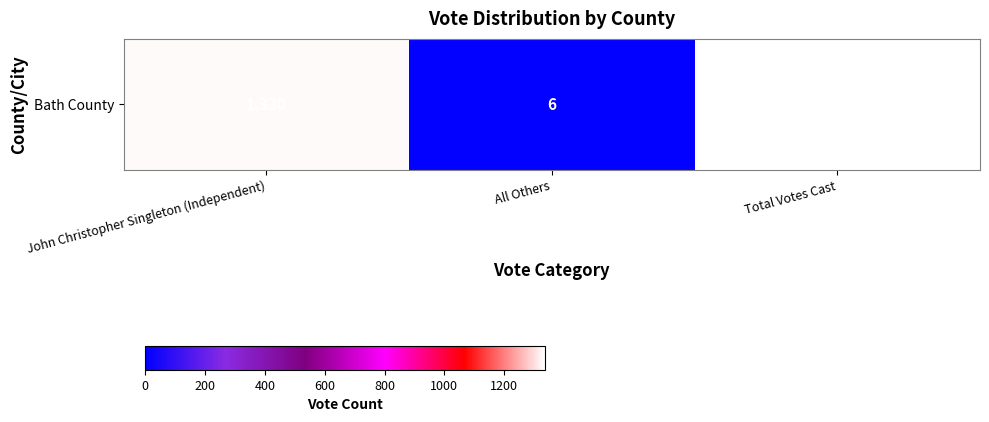

Is it true that the value at All Others is 6?

True